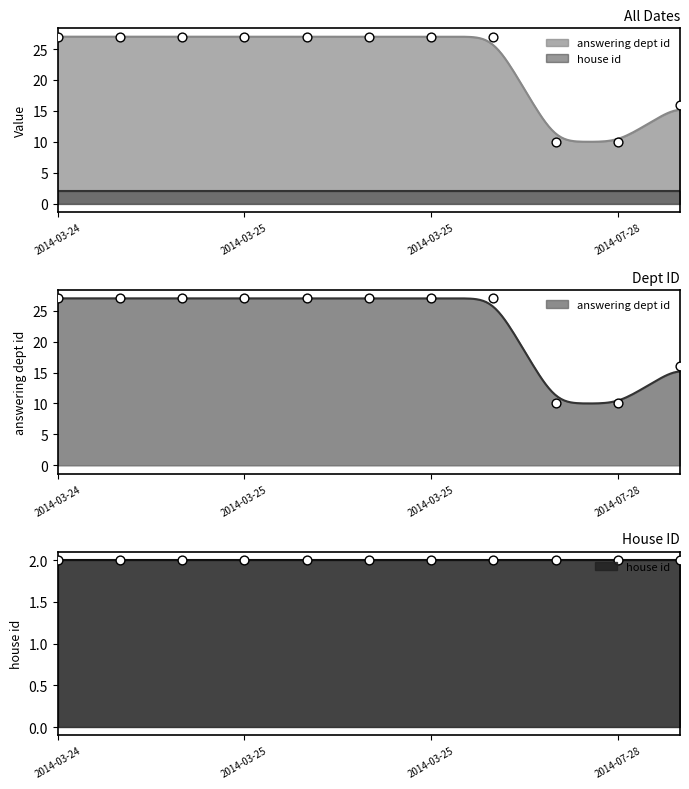

Which has a higher value, 2014-08-11 or 2014-03-25?

2014-03-25